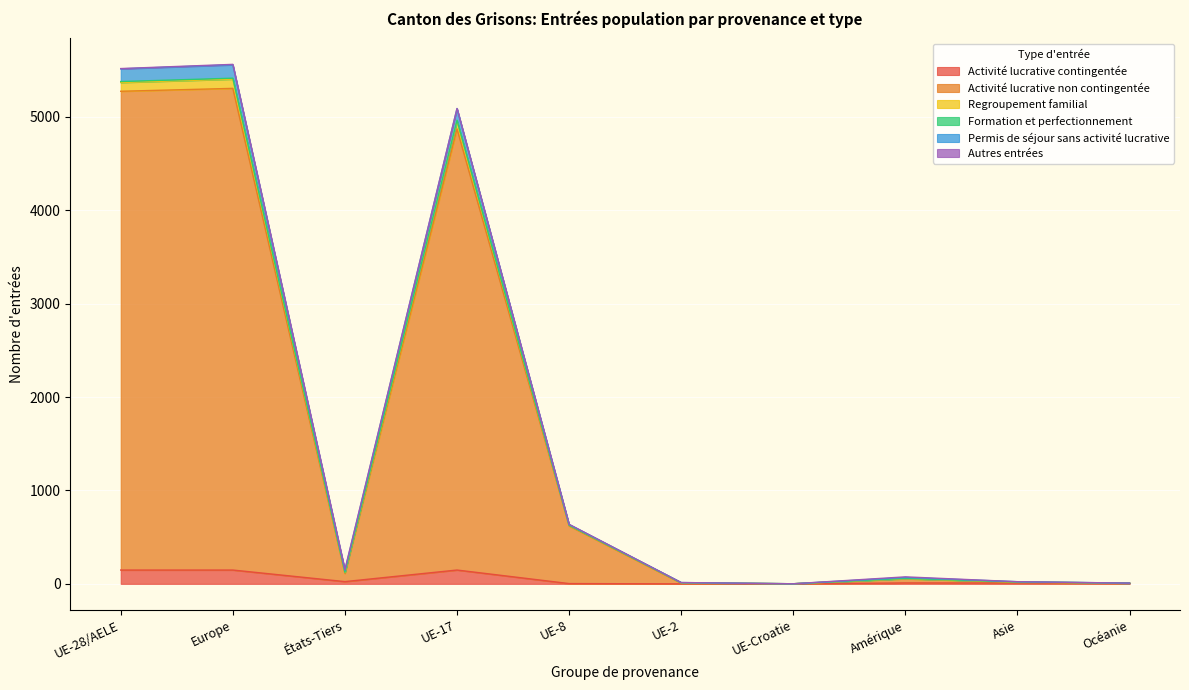

Where does the Activité lucrative contingentée series first go above 10?

UE-28/AELE